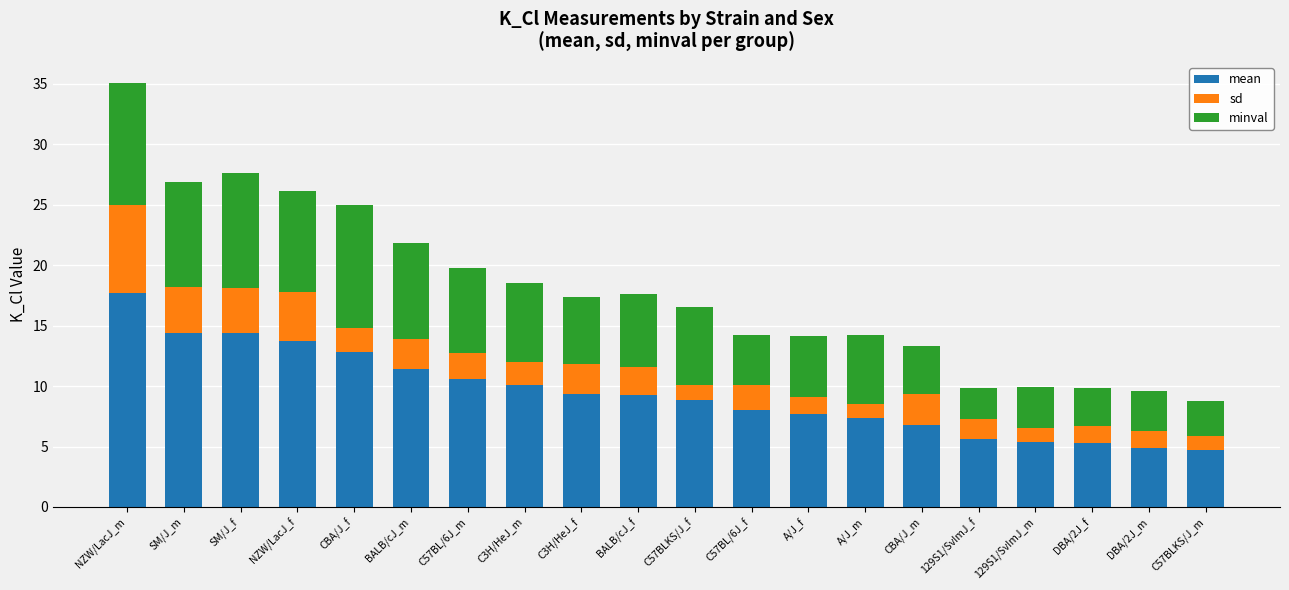

What is the lowest value of the mean series?

4.7